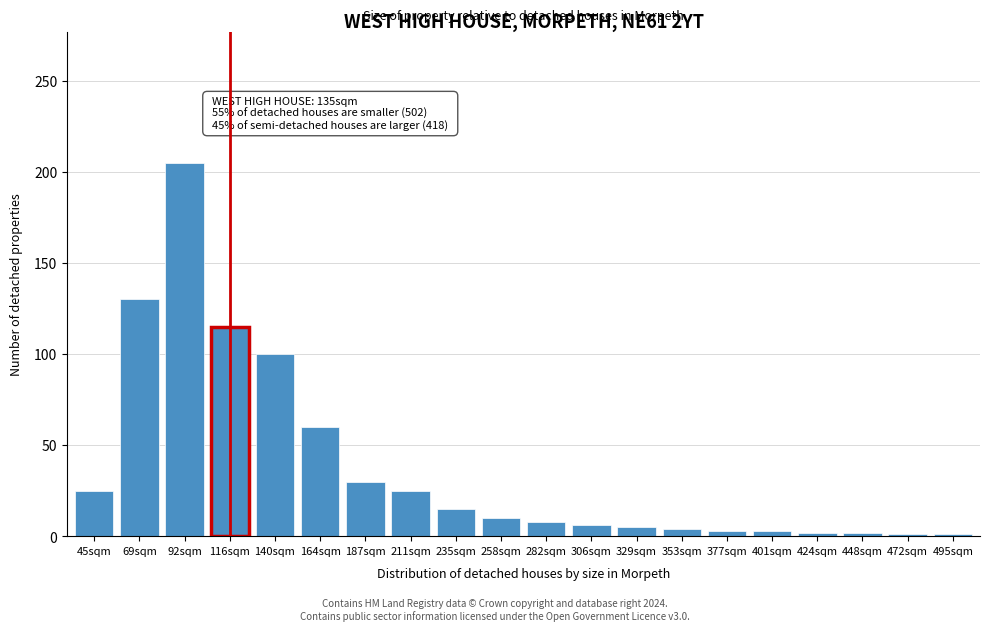

Is it true that the value at 116sqm is 115?

True